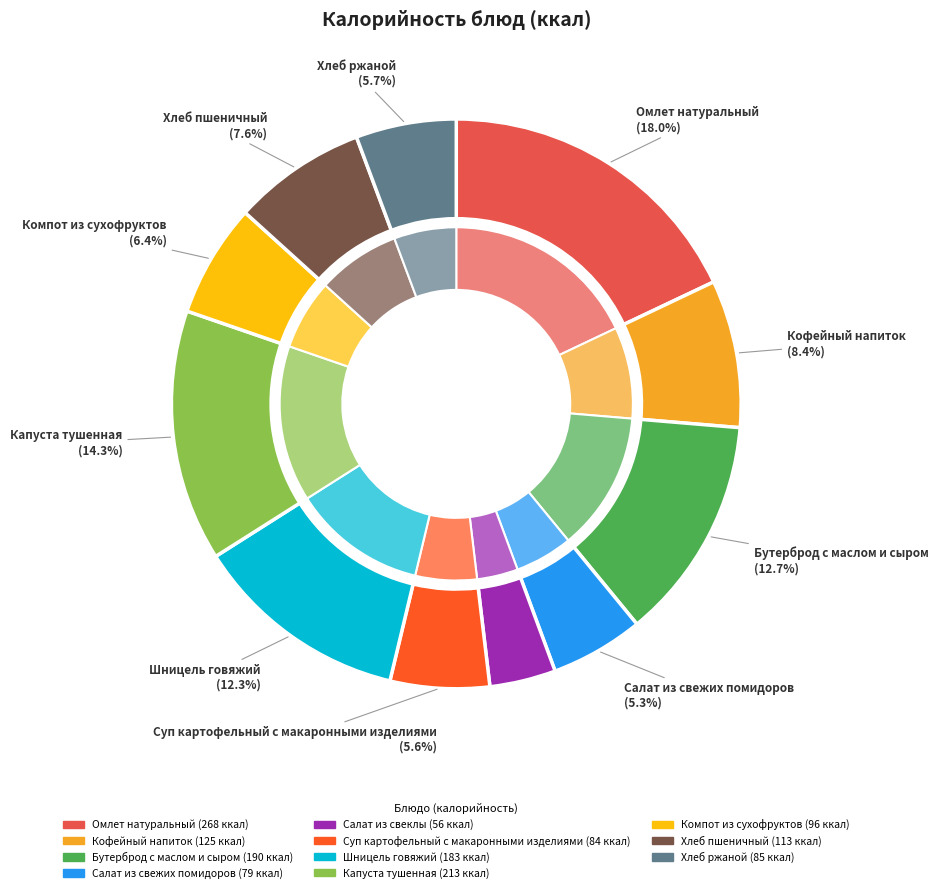

Rank the categories by value from highest to lowest.

Омлет натуральный, Капуста тушенная, Бутерброд с маслом и сыром, Шницель говяжий, Кофейный напиток, Хлеб пшеничный, Компот из сухофруктов, Хлеб ржаной, Суп картофельный с макаронными изделиями, Салат из свежих помидоров, Салат из свеклы